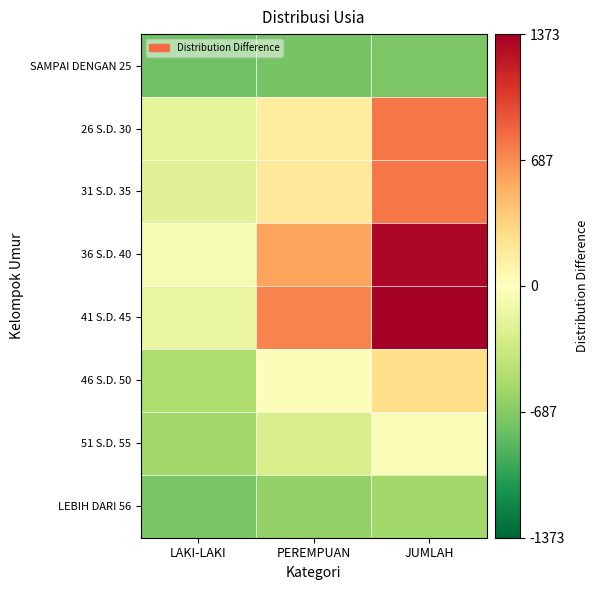

What is the difference between the highest and lowest values at JUMLAH?

2095.0